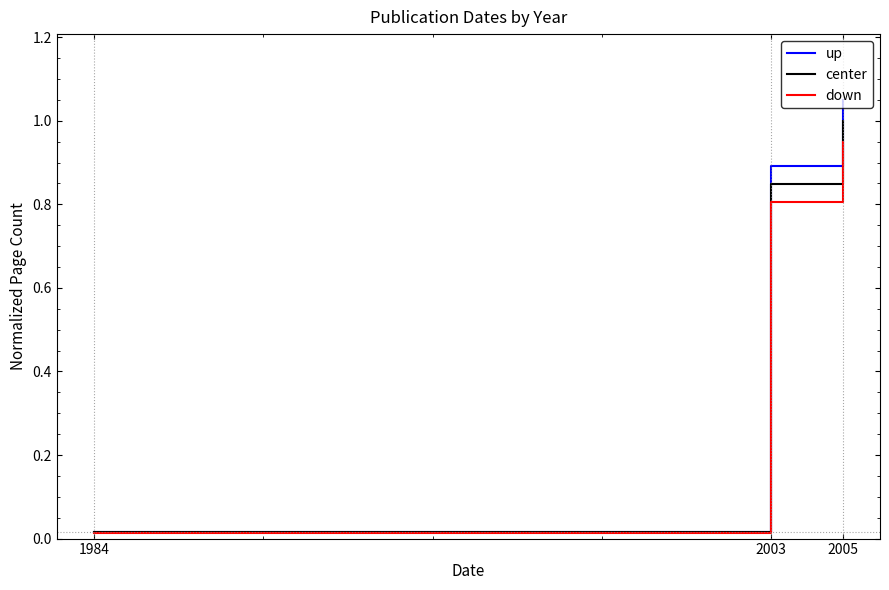

List the series in order of their peak value, lowest first.

down, center, up